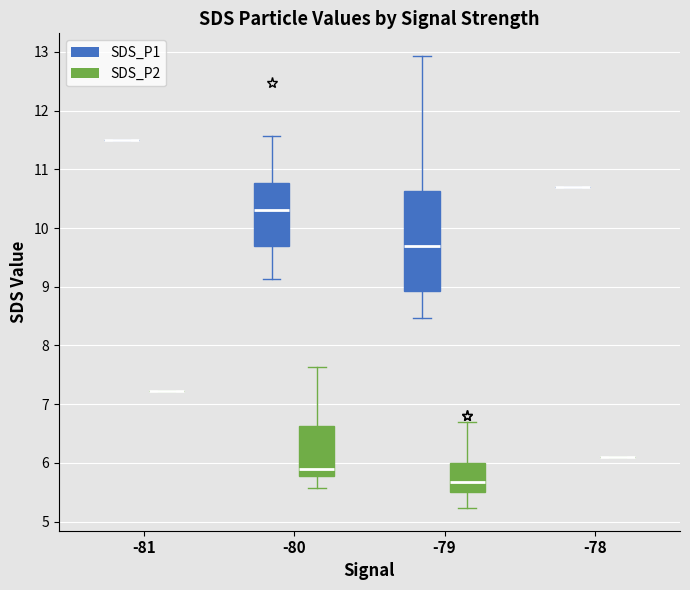

Reading left to right, transcribe this box plot: for each box, give where its median line is, the range the box spans, and where its two whiskers end, as read against the y-axis. The values are not printed on the chart, so give them approximately, as read against the axis.

-81 (SDS_P1): box collapsed to a line at 11.5, whiskers 11.5 to 11.5
-81 (SDS_P2): box collapsed to a line at 7.2, whiskers 7.2 to 7.2
-80 (SDS_P1): median 10.3, box 9.7 to 10.8, whiskers 9.1 to 11.6
-80 (SDS_P2): median 5.9, box 5.8 to 6.6, whiskers 5.6 to 7.6
-79 (SDS_P1): median 9.7, box 8.9 to 10.6, whiskers 8.5 to 12.9
-79 (SDS_P2): median 5.7, box 5.5 to 6.0, whiskers 5.2 to 6.7
-78 (SDS_P1): box collapsed to a line at 10.7, whiskers 10.7 to 10.7
-78 (SDS_P2): box collapsed to a line at 6.1, whiskers 6.1 to 6.1